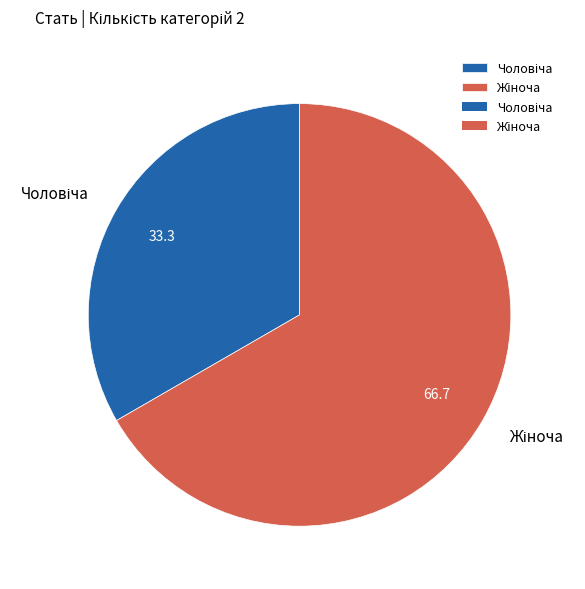

Is there a majority slice in this chart?

Yes